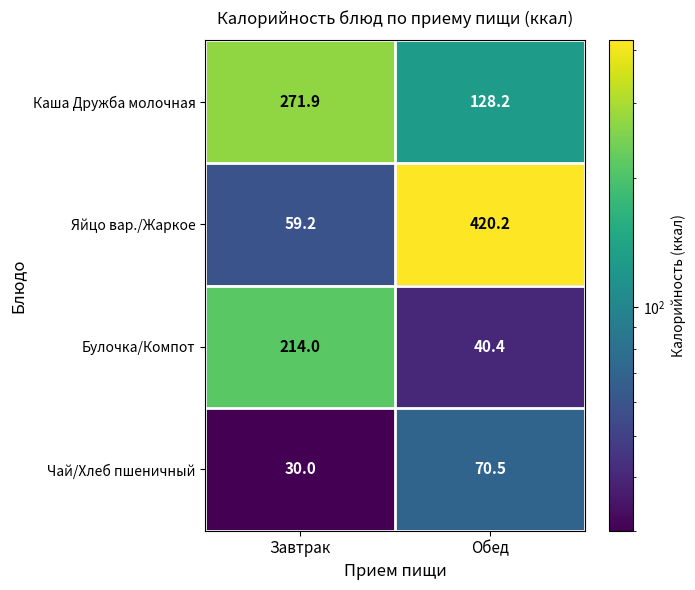

Reading right to left, list all the values displayed in this chart.

Каша Дружба молочная: 128.2	271.9
Яйцо вар./Жаркое: 420.2	59.2
Булочка/Компот: 40.4	214.0
Чай/Хлеб пшеничный: 70.5	30.0